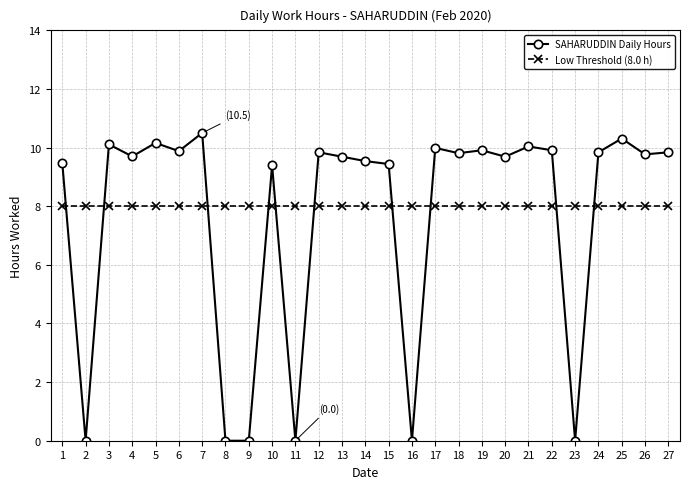

At which category does SAHARUDDIN Daily Hours reach its first local peak?

3